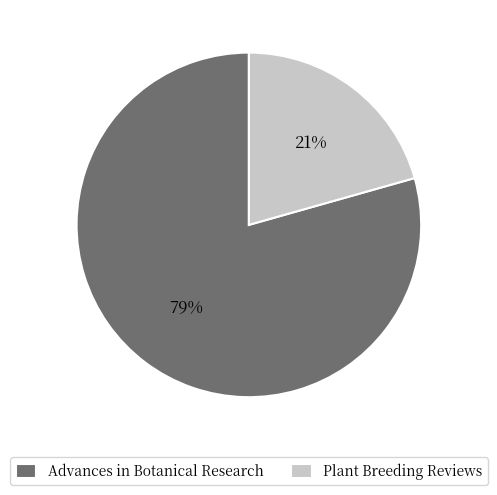

Count the number of slices in the pie.

2